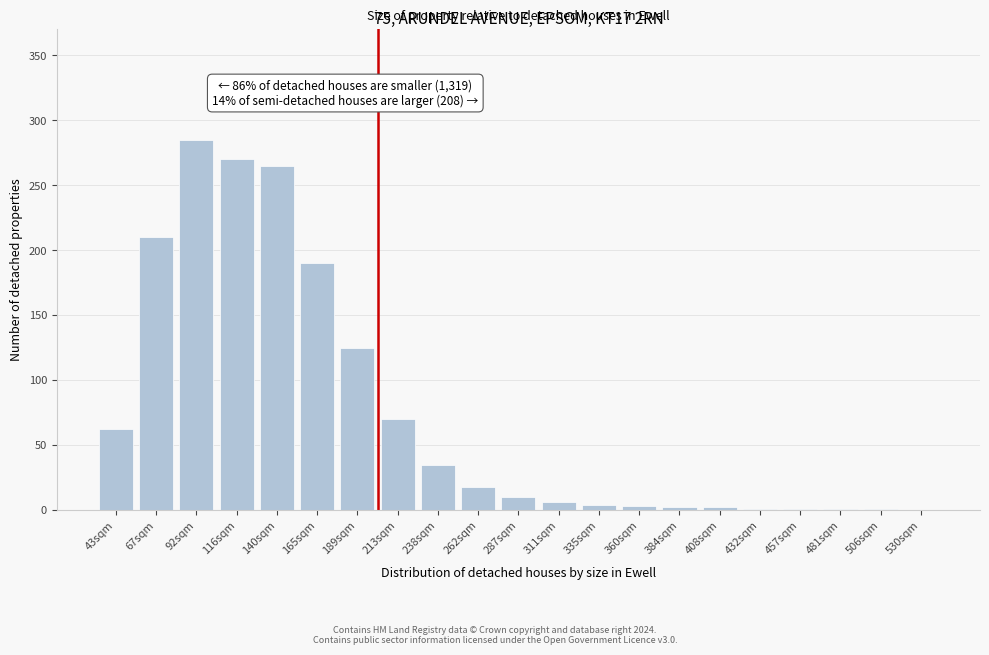

Is it true that the value at 530sqm is 180?

False